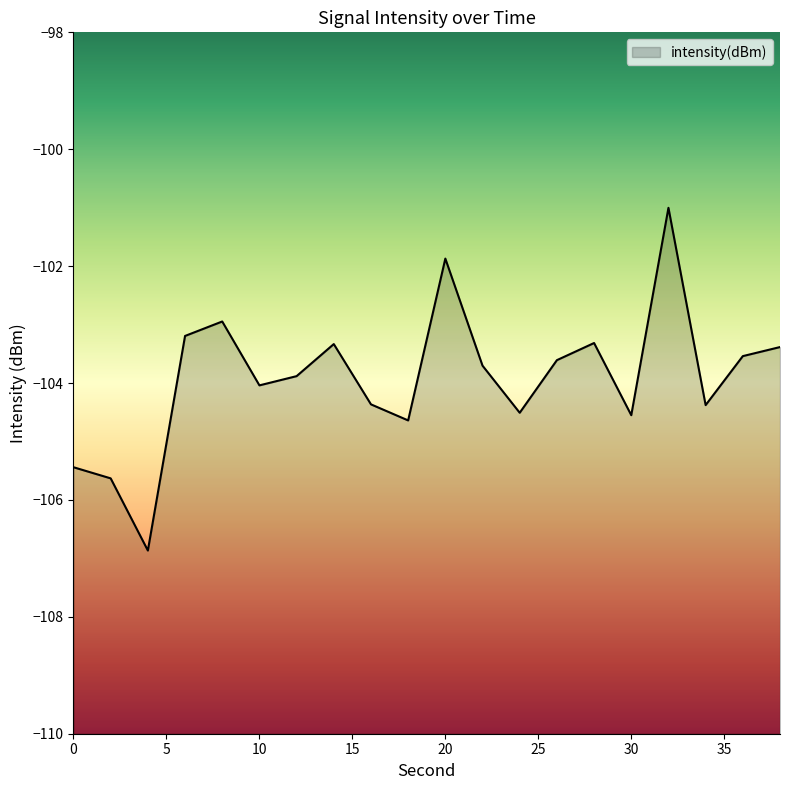

True or false: there are more than 1 points higher than both neighbors.

True